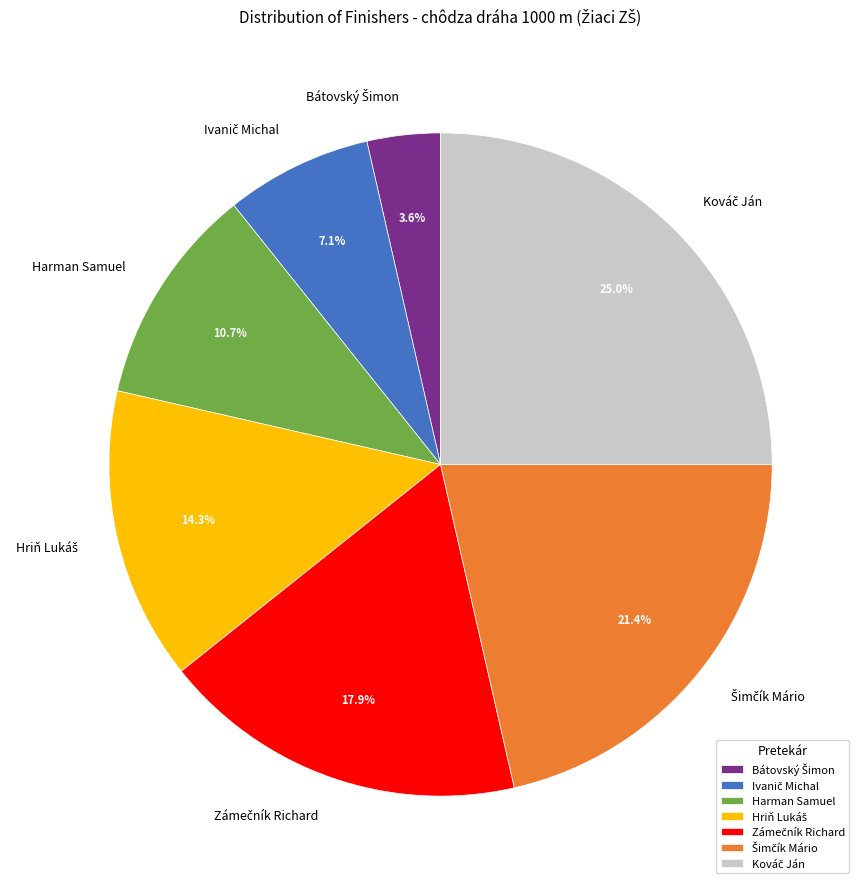

Is there any slice that represents more than half of the pie?

No